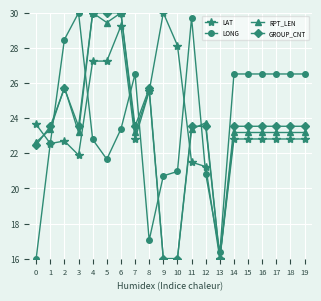

The value of LAT at 6 is 44.5. True or false?

False